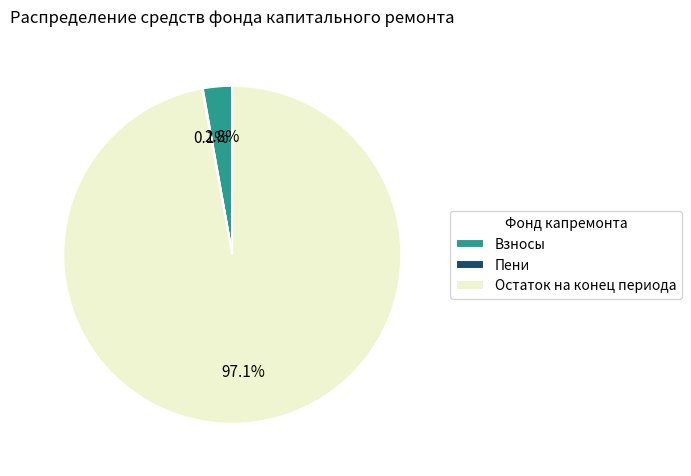

To the nearest percent, what is the difference between the largest and smallest slice percentages?

97%